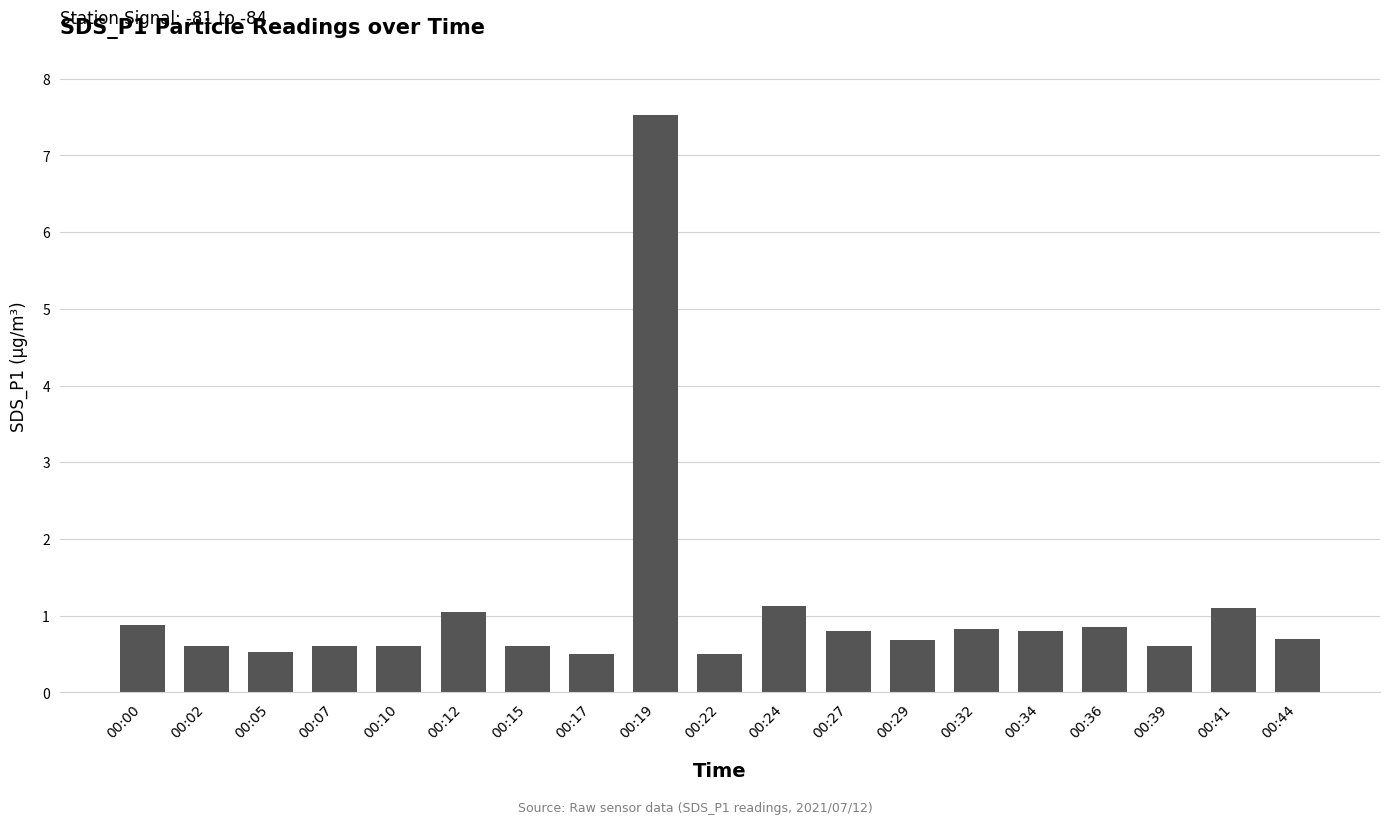

The value at 00:07 is 1.0. True or false?

False